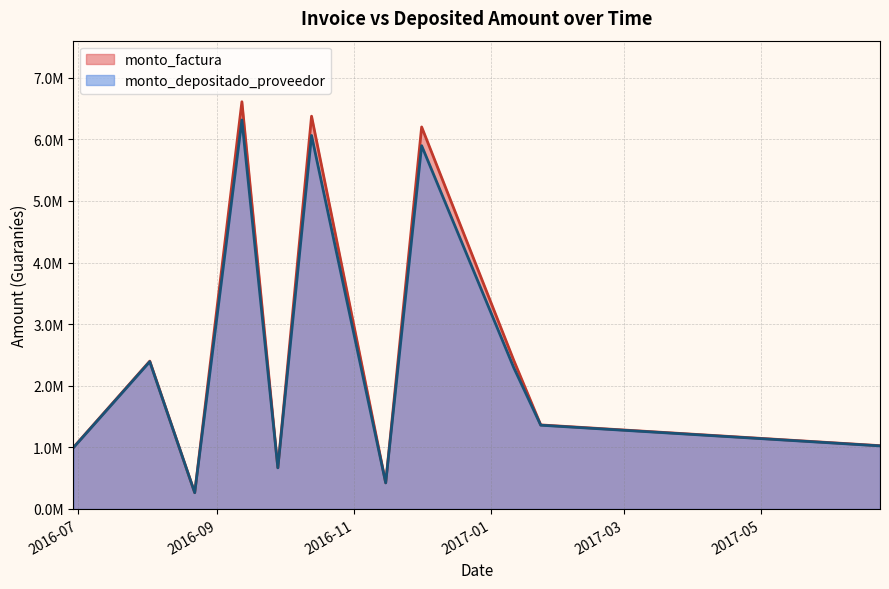

What are all the series names shown in the legend?

monto_factura, monto_depositado_proveedor